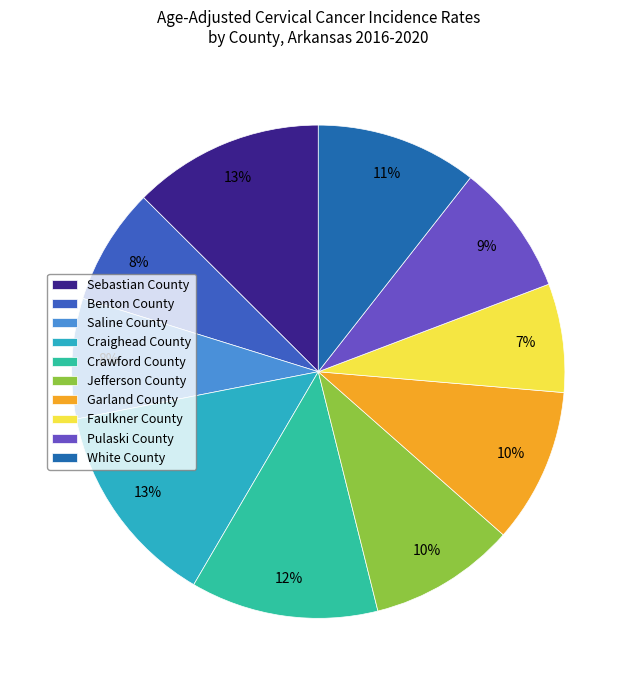

What portion of the pie excludes Sebastian County?

87.5%